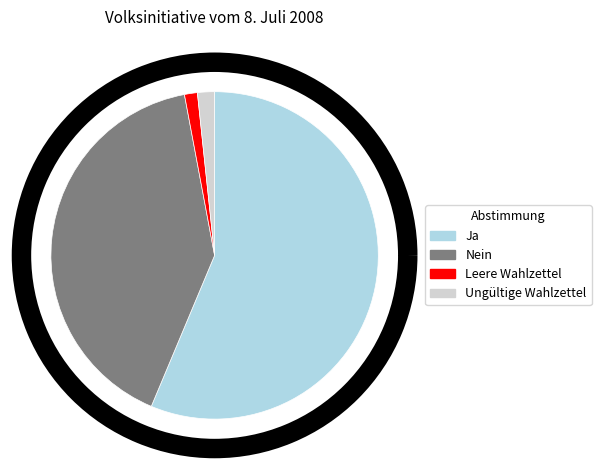

The Ja slice represents 56% of the pie. True or false?

True